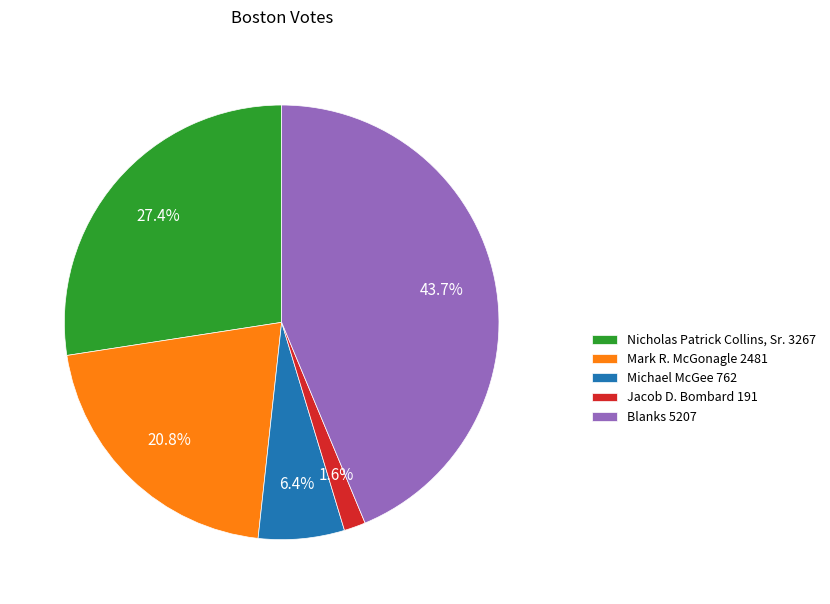

Is Mark R. McGonagle the majority of the pie?

No